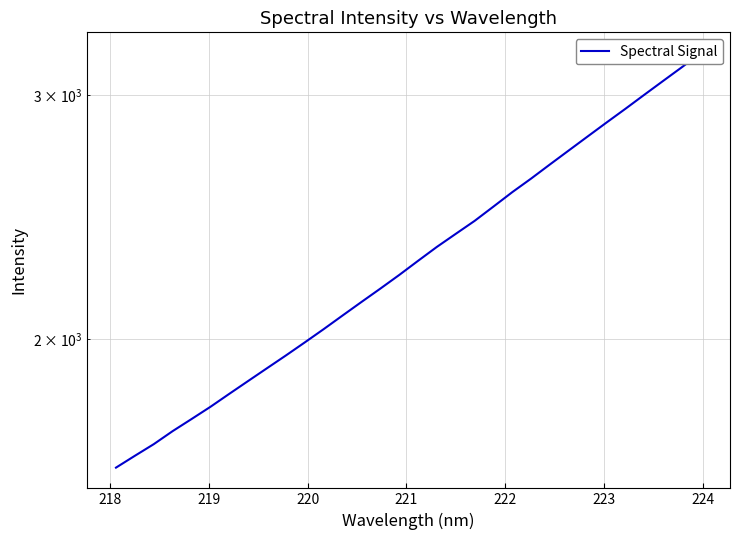

What is the average value?

2309.4